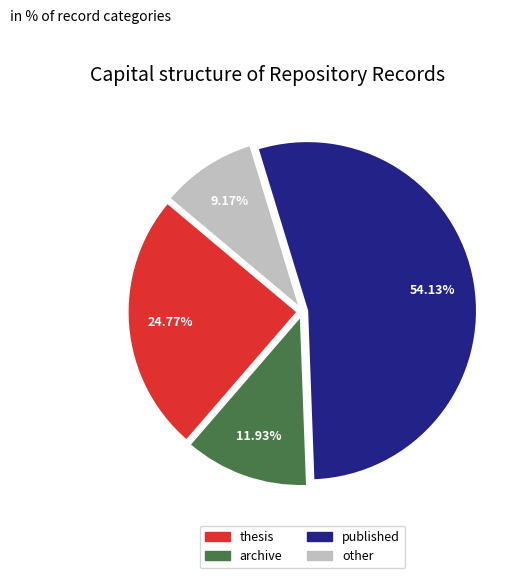

Does any single category account for the majority?

Yes